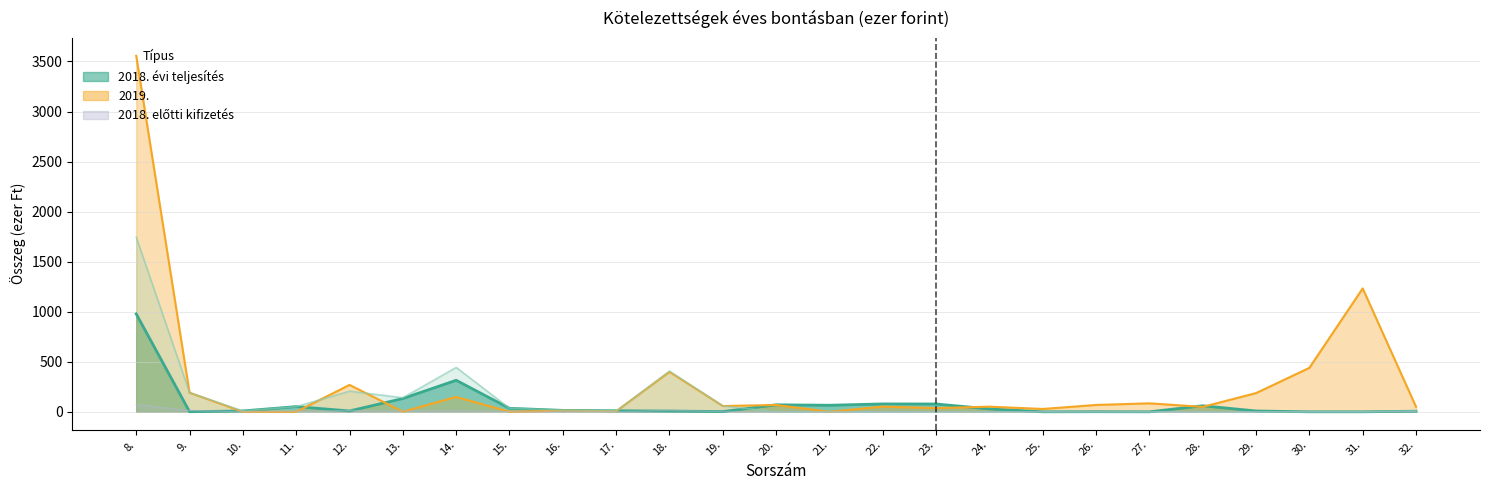

List the series in order of their peak value, highest first.

2019., 2018. évi eredeti előirányzat, 2018. évi teljesítés, 2018. előtti kifizetés